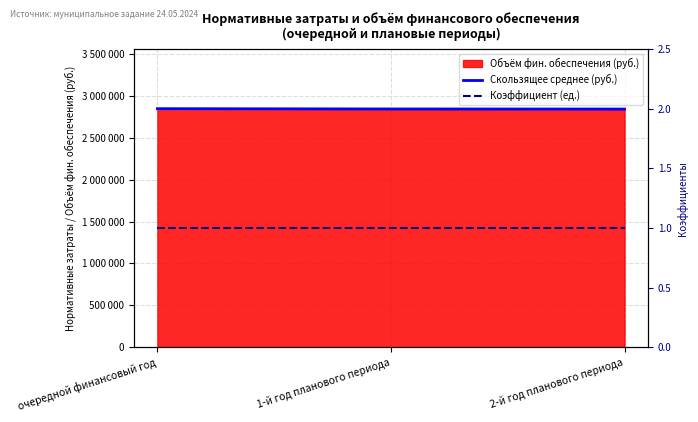

The Скользящее среднее (руб.) series shows 2842502.6 at 2-й год планового периода. True or false?

True